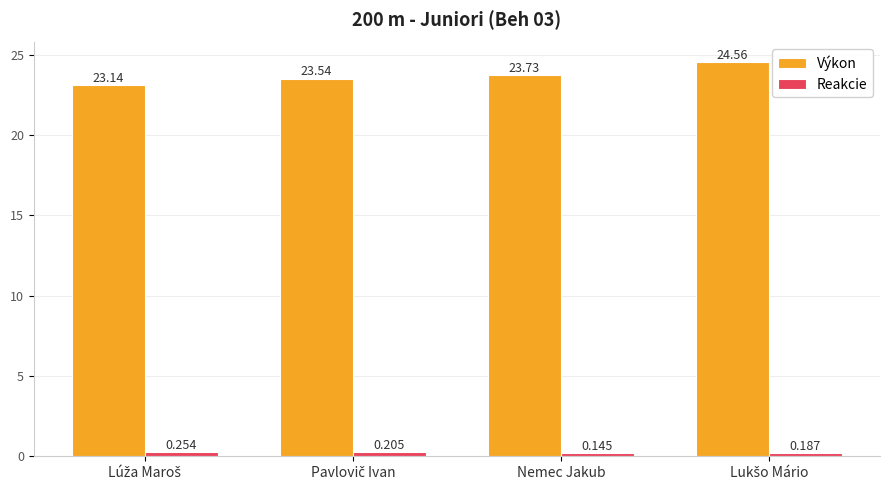

Which series has the largest range (max minus min)?

Výkon